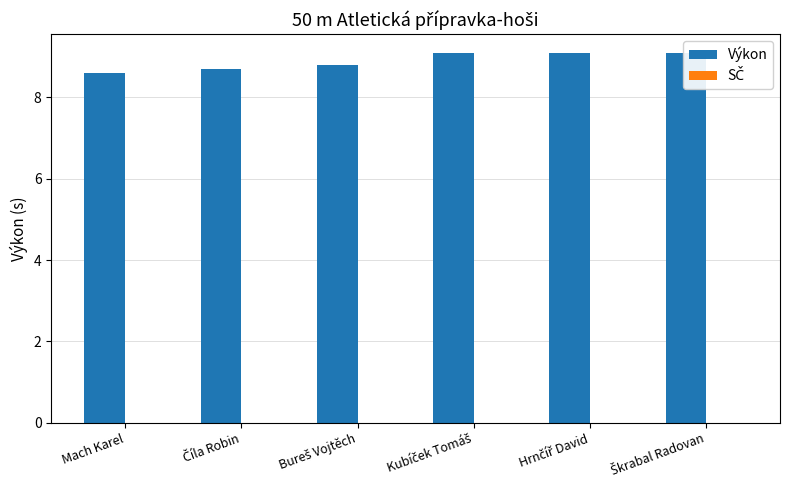

Which series changed the most between Mach Karel and Hrnčíř David?

Výkon